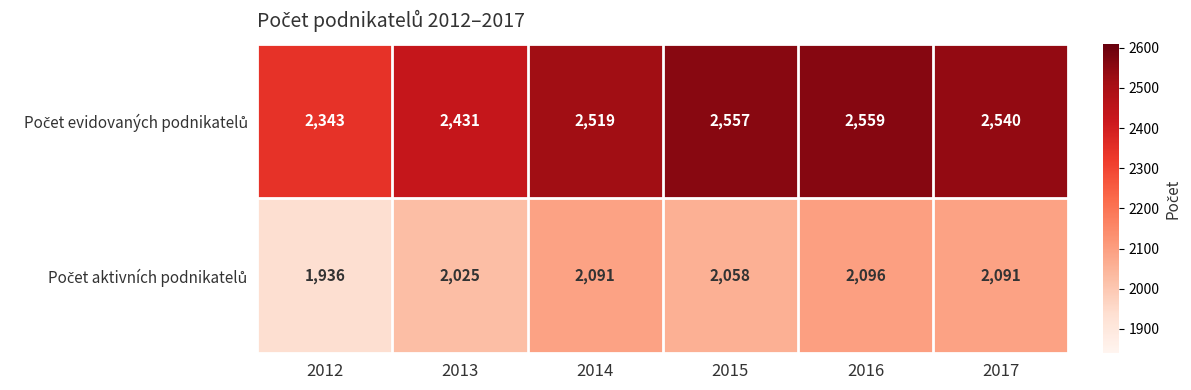

At how many categories does at least one series exceed 2248?

6